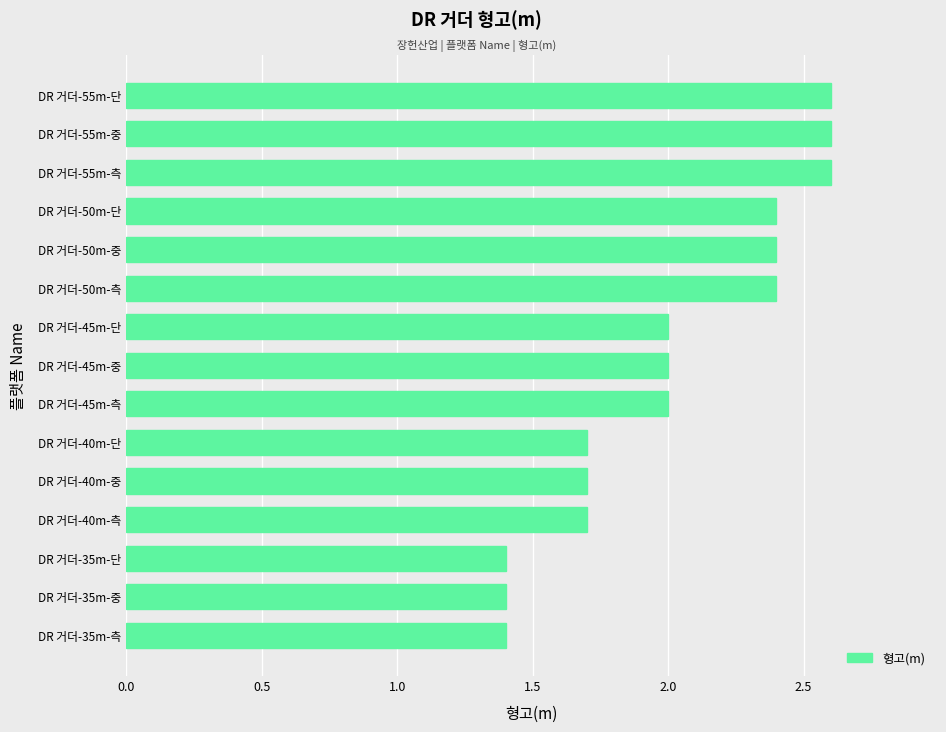

Reading bottom to top, transcribe all the data shown in this chart.

1.4	1.4	1.4	1.7	1.7	1.7	2.0	2.0	2.0	2.4	2.4	2.4	2.6	2.6	2.6